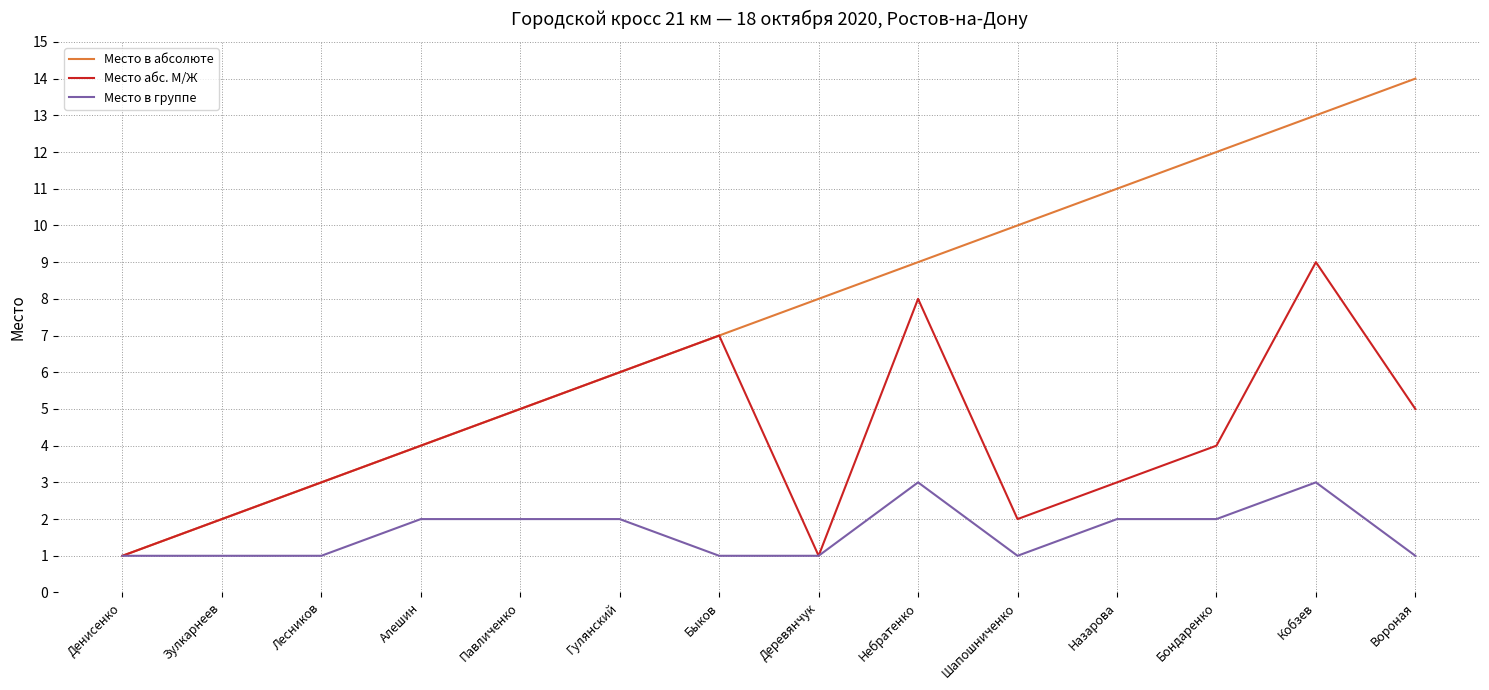

Reading left to right, what are all the values shown in this chart?

Место в абсолюте: 1	2	3	4	5	6	7	8	9	10	11	12	13	14
Место абс. М/Ж: 1	2	3	4	5	6	7	1	8	2	3	4	9	5
Место в группе: 1	1	1	2	2	2	1	1	3	1	2	2	3	1